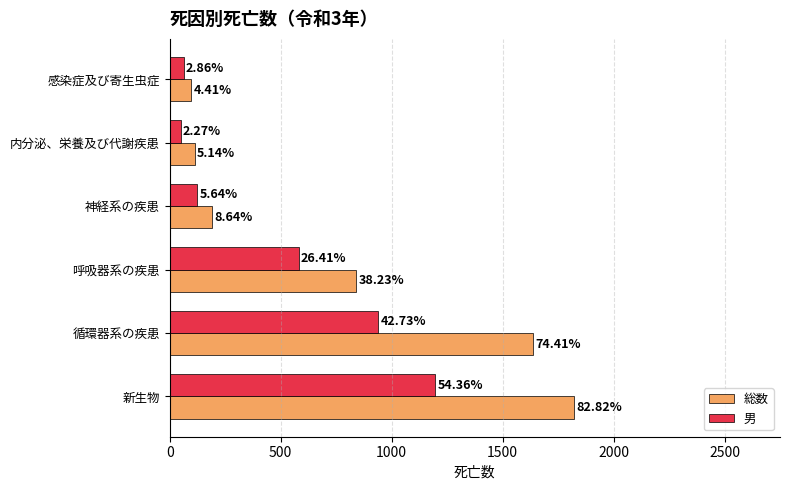

Which series has the widest spread of values?

総数